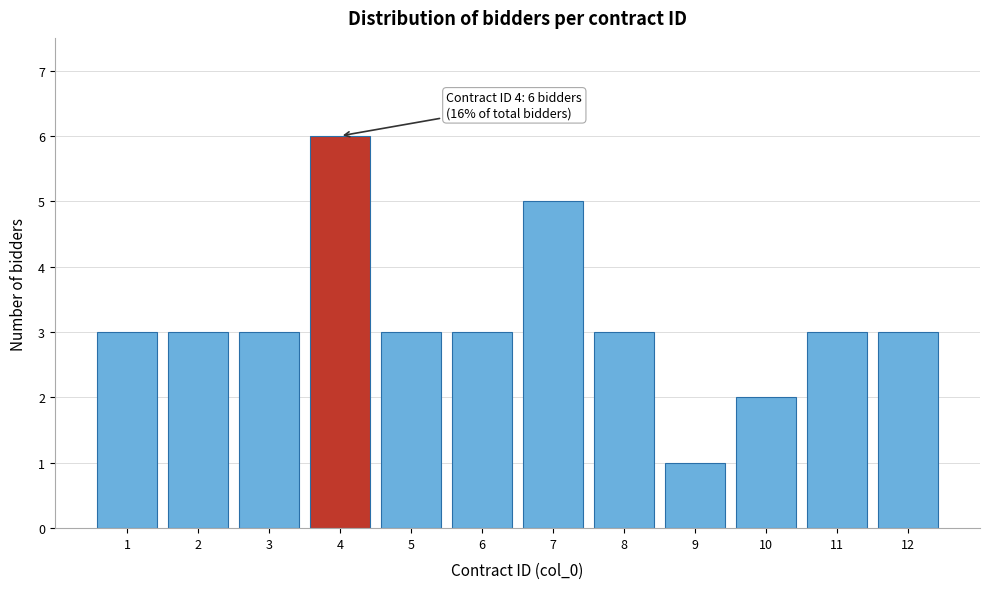

Reading left to right, extract all data points from this chart.

1=3	2=3	3=3	4=6	5=3	6=3	7=5	8=3	9=1	10=2	11=3	12=3